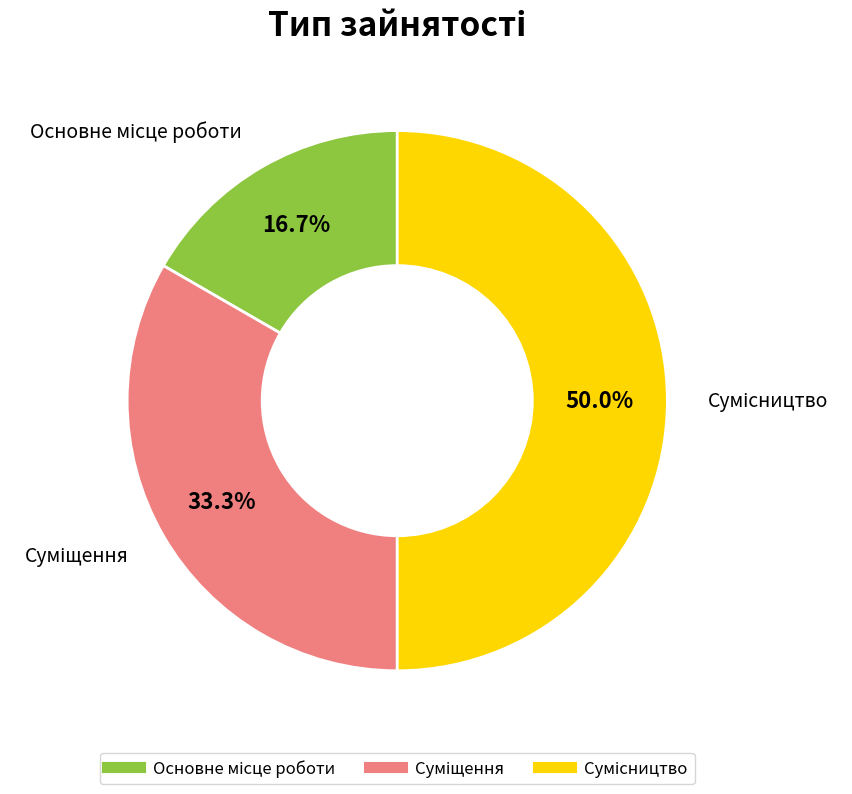

How many segments does this pie chart have?

3